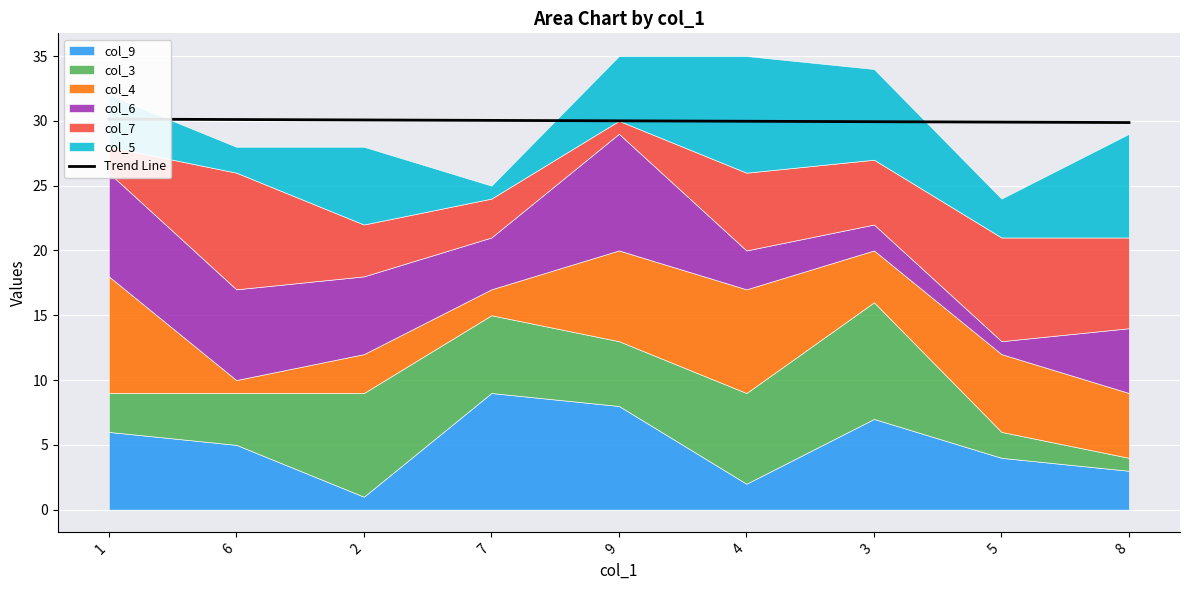

What position from the right is 4?

4